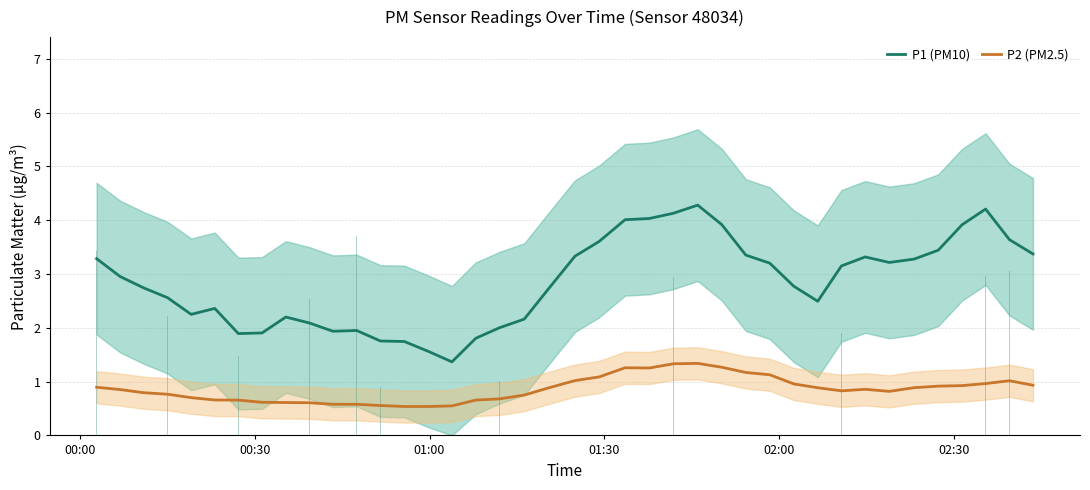

What is the average value of the P1 (PM10) series?

2.8